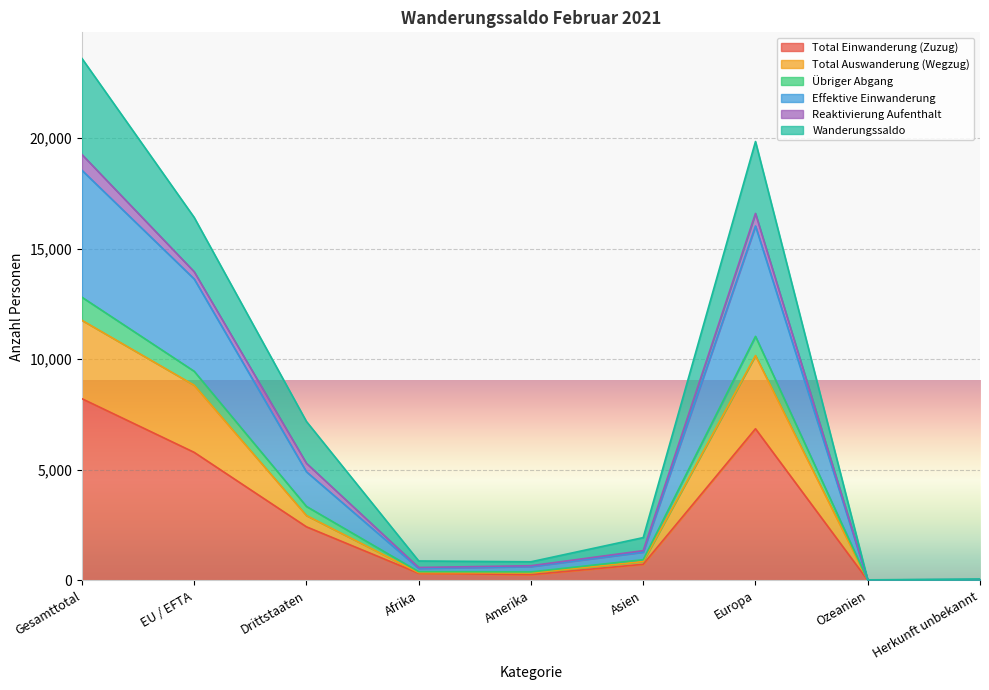

The Total Einwanderung (Zuzug) series shows 2451 at Europa. True or false?

False